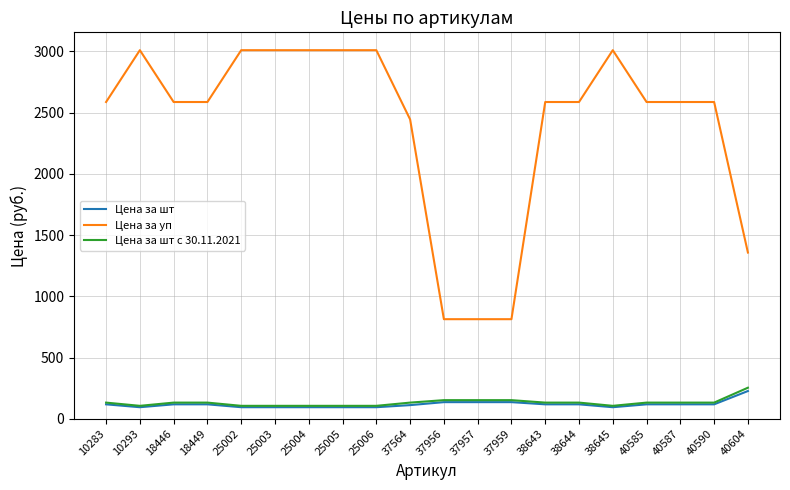

Read the Цена за шт value at 18449.

117.6